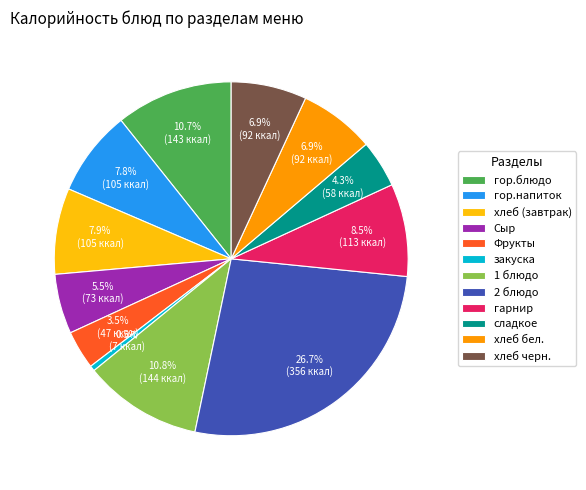

To the nearest percent, what portion does гор.блюдо represent?

11%